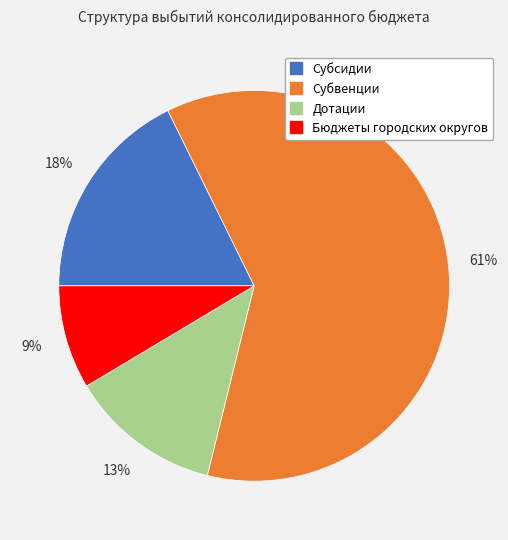

What is the largest slice in the pie chart?

Субвенции